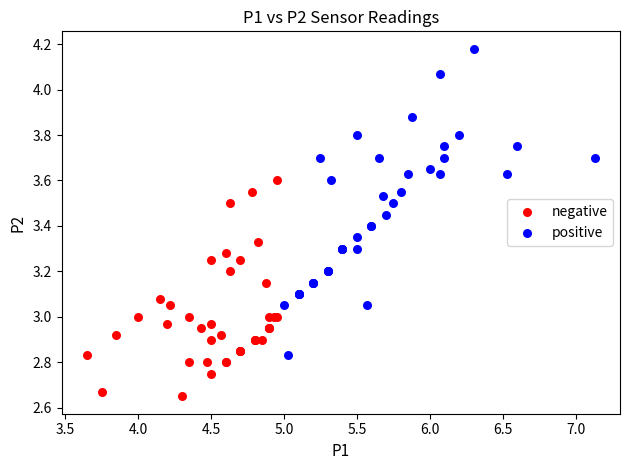

Which series contains the highest Y value?

positive